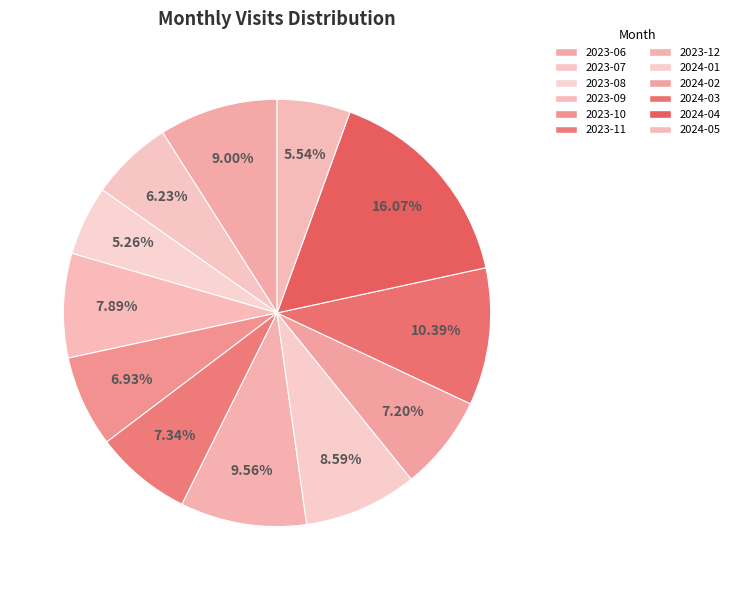

Does 2024-05 represent more than half of the total?

No